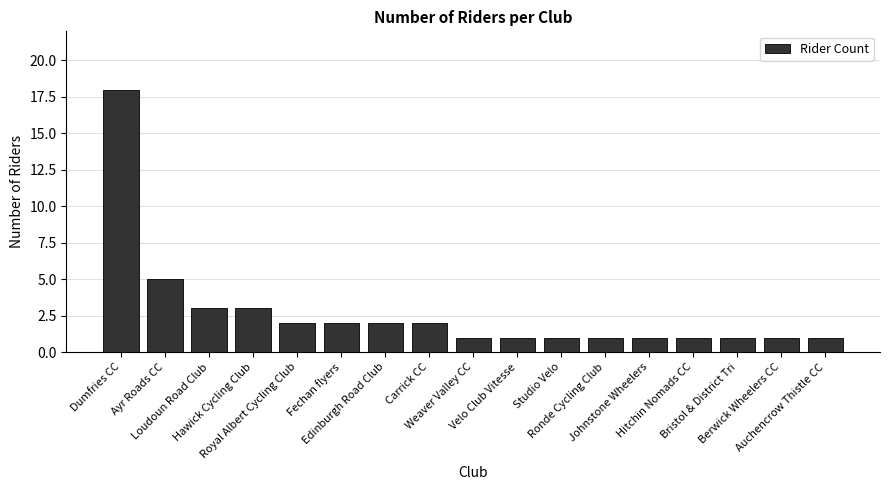

Is it true that the value at Auchencrow Thistle CC is 1?

True